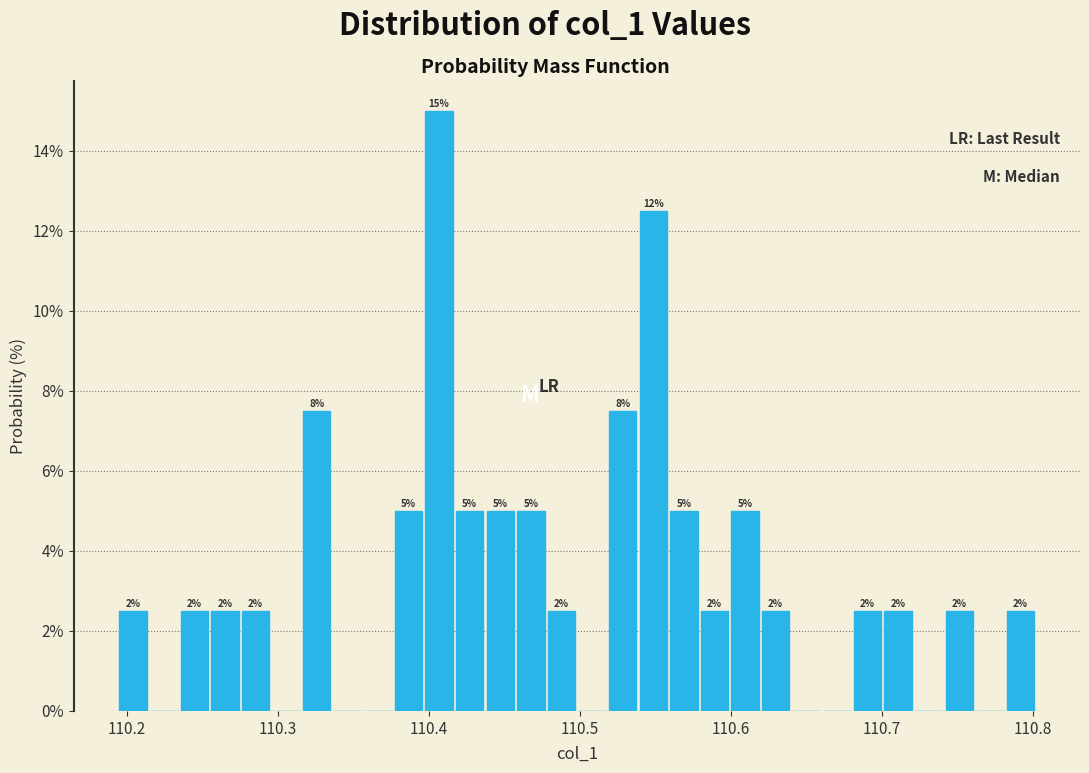

Around what value on the x-axis is the tallest bar? Give the approximate position of its centre, as read against the axis.

110.41